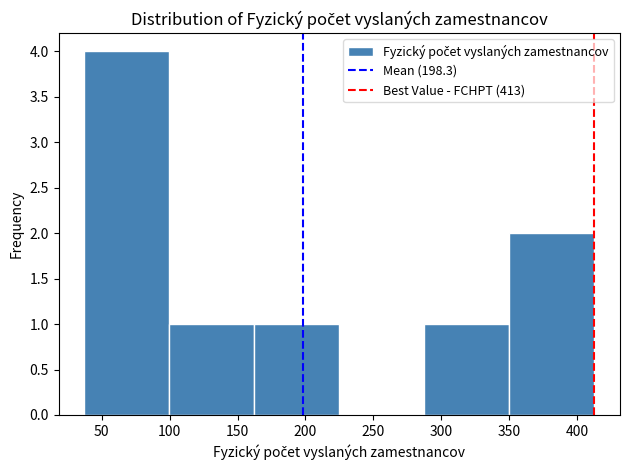

Reading left to right, list every bar in this chart as the range it spans on the x-axis followed by its height. Neither the bar edges nor the heights are printed on the chart, so give them approximately, as read against the axes.

35 to 100: 4
100 to 160: 1
160 to 225: 1
225 to 290: 0
290 to 350: 1
350 to 415: 2